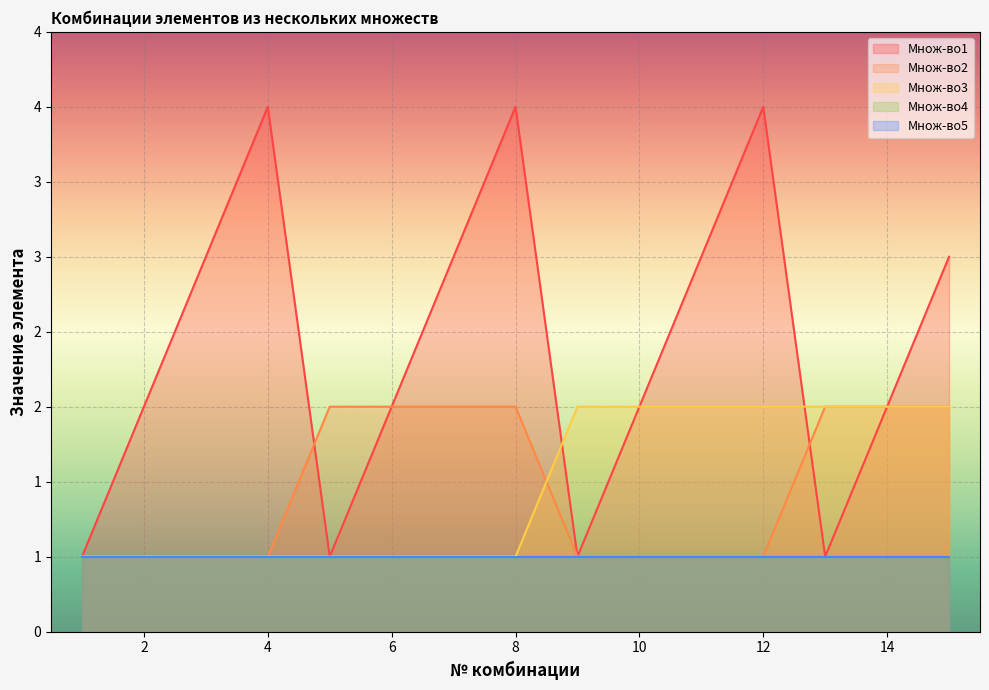

Is it true that Множ-во1 equals 4 at 15?

False